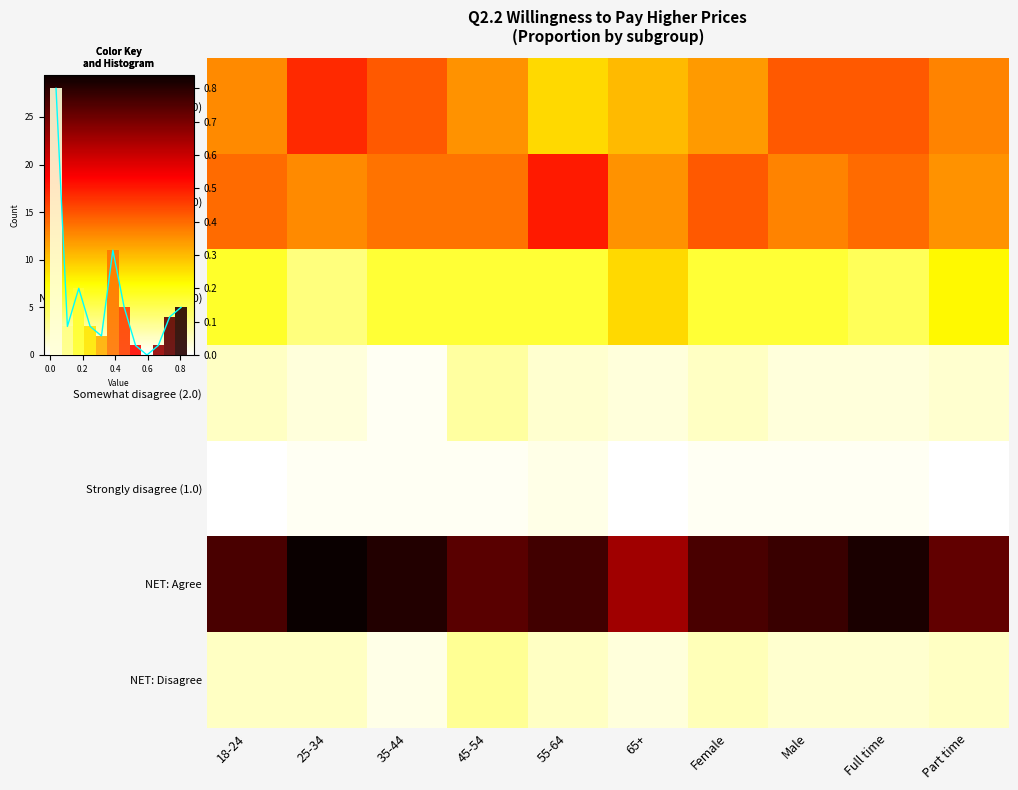

At which label is Neither agree nor disagree (3.0) closest to 0?

25-34